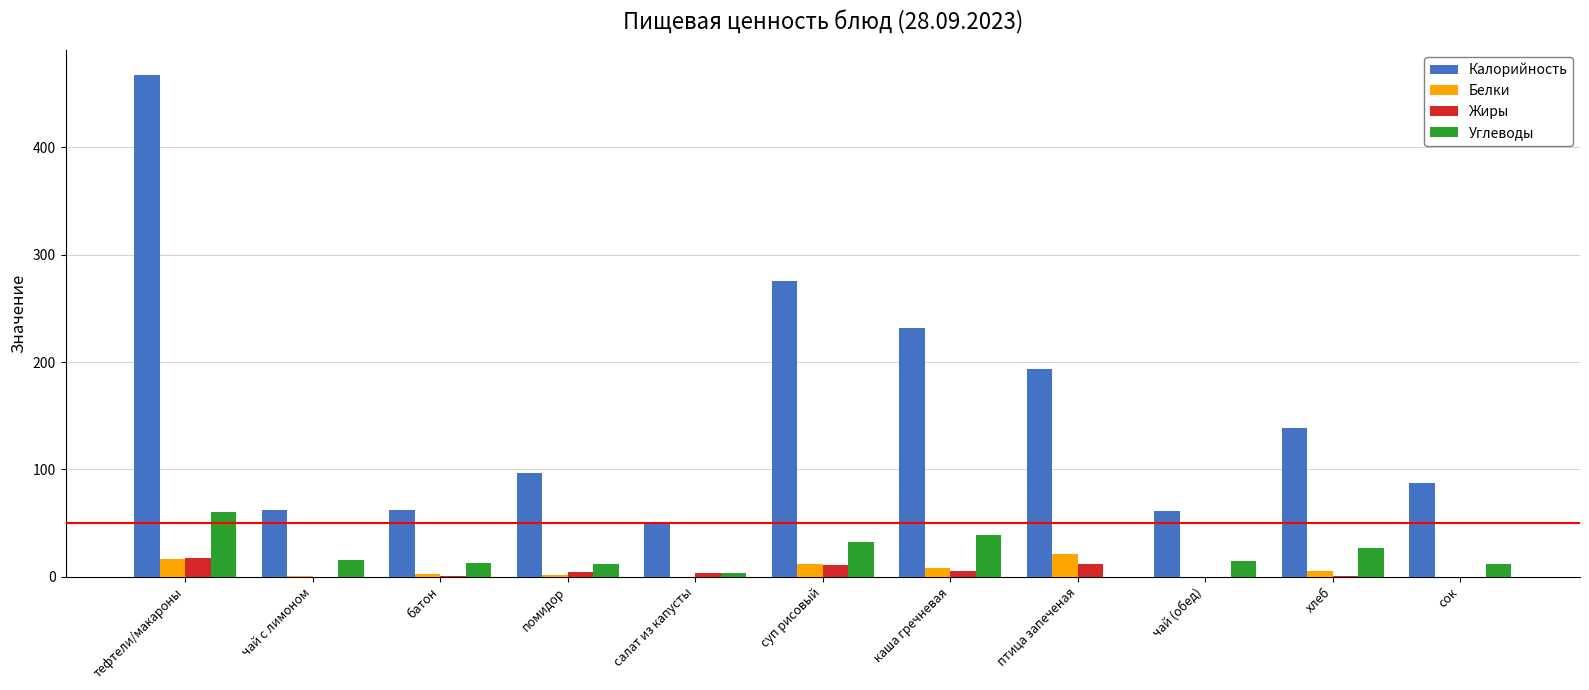

Count the number of categories in the chart.

11